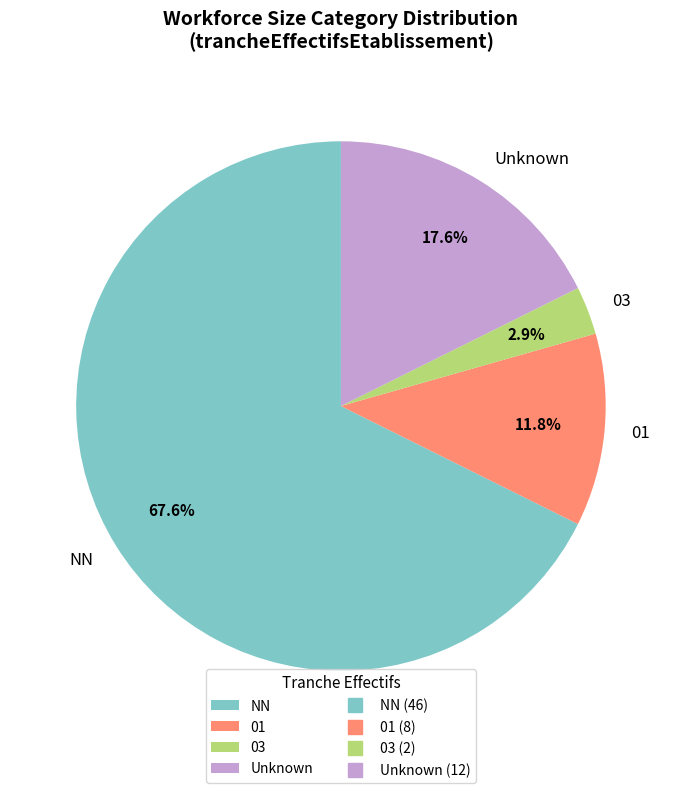

Does 01 account for over 50% of the chart?

No